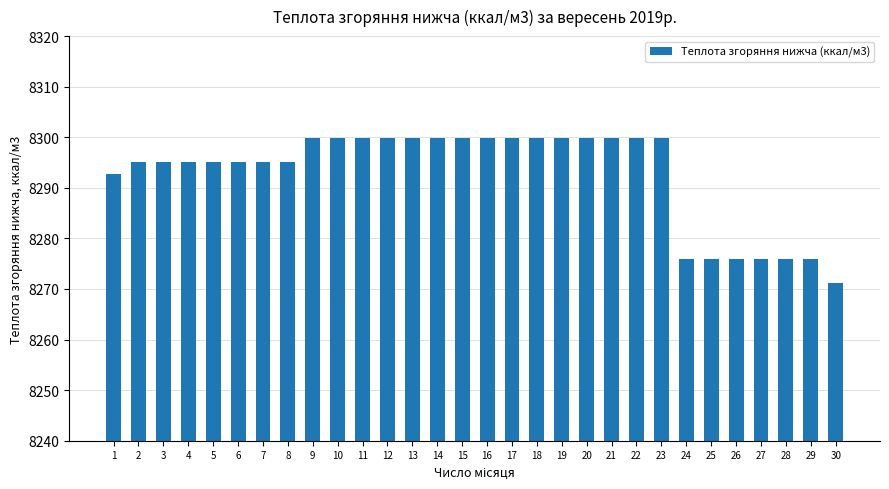

Are the bars horizontal?

No